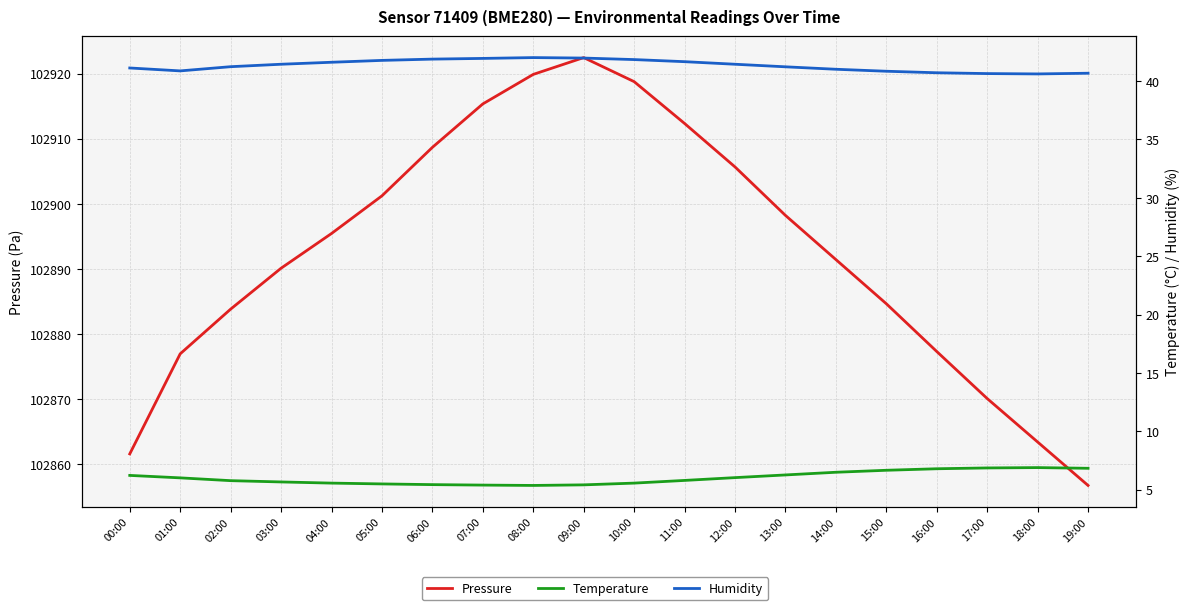

What is the sum of the Pressure values at 01:00 and 19:00?

205733.8